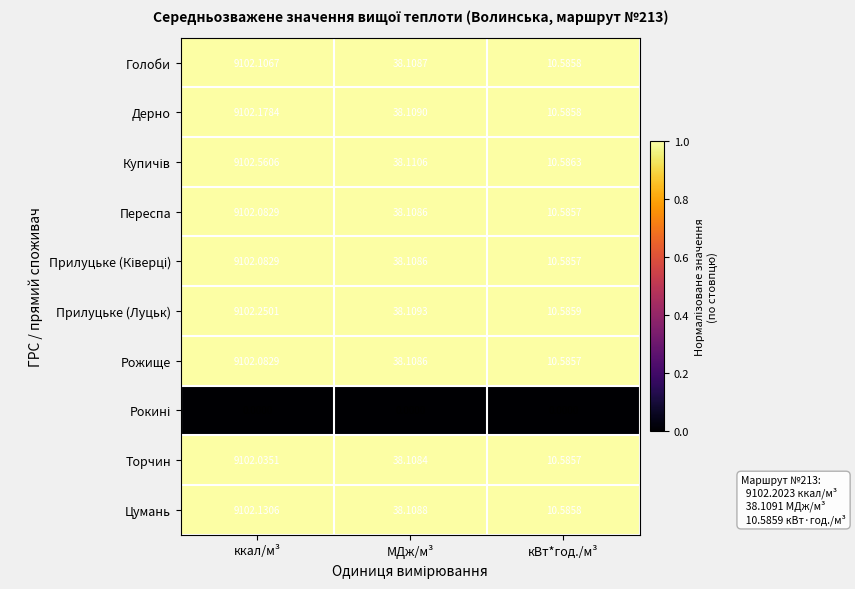

Rank the categories by Рожище value from highest to lowest.

ккал/м³, МДж/м³, кВт*год./м³